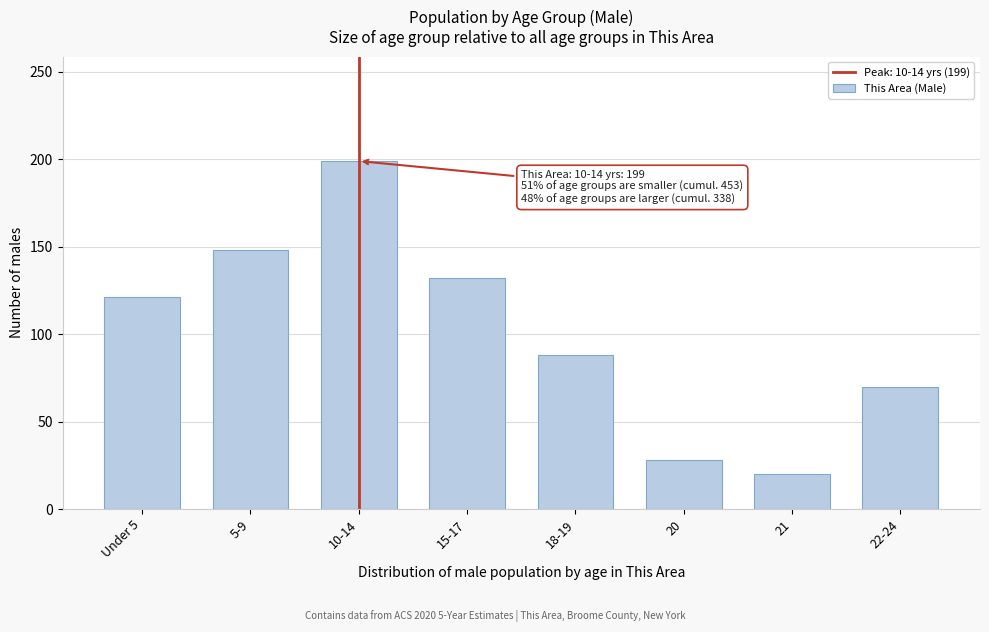

Reading left to right, what are all the values shown in this chart?

Under 5=121	5-9=148	10-14=199	15-17=132	18-19=88	20=28	21=20	22-24=70